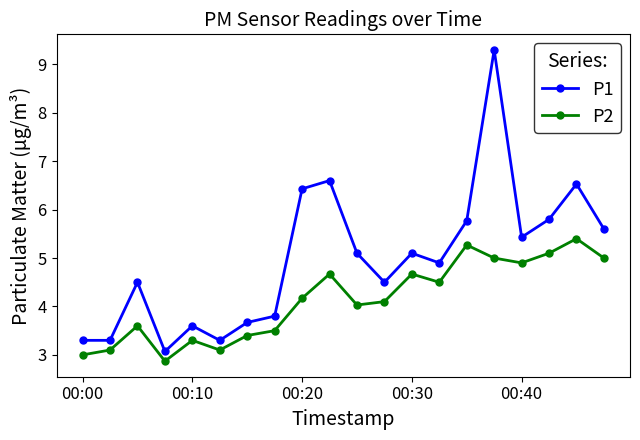

Which series has the largest total across all categories?

P1